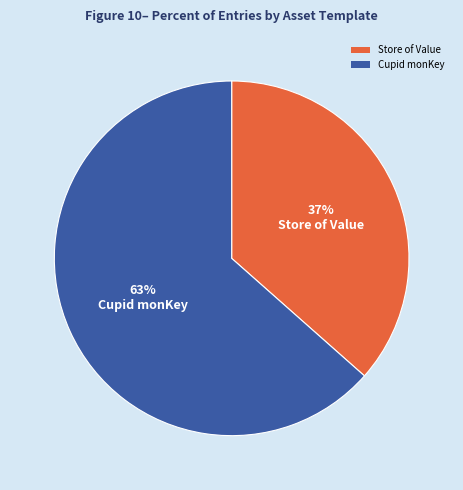

How many slices are in this pie chart?

2